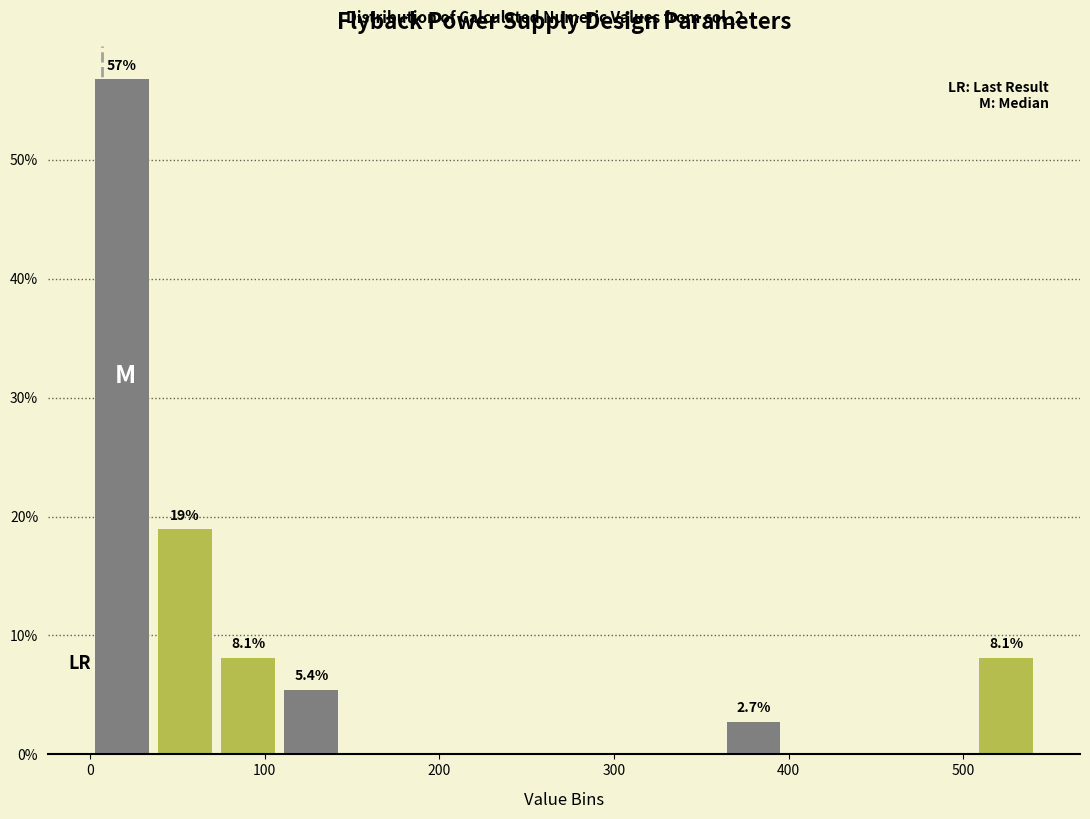

Around what value on the x-axis is the tallest bar? Give the approximate position of its centre, as read against the axis.

20